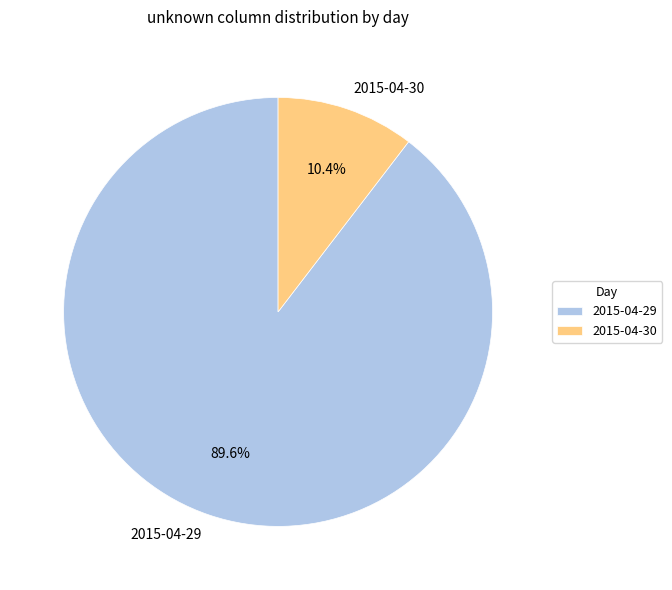

To the nearest percent, what is the average slice percentage?

50%